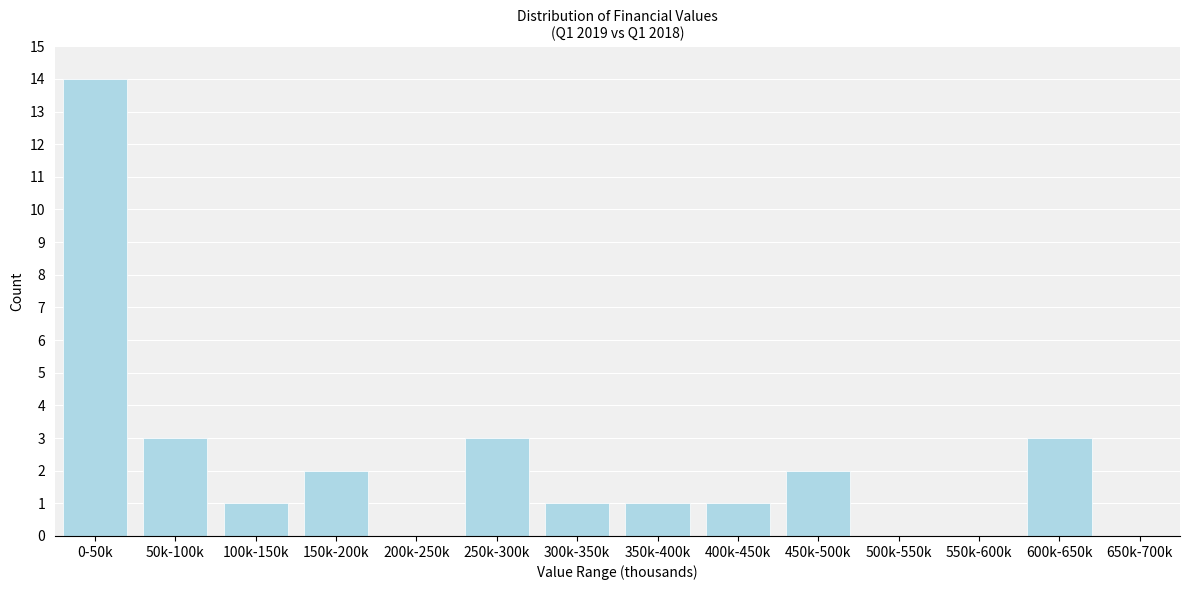

Reading left to right, what are all the values shown in this chart?

0-50k=14	50k-100k=3	100k-150k=1	150k-200k=2	200k-250k=0	250k-300k=3	300k-350k=1	350k-400k=1	400k-450k=1	450k-500k=2	500k-550k=0	550k-600k=0	600k-650k=3	650k-700k=0